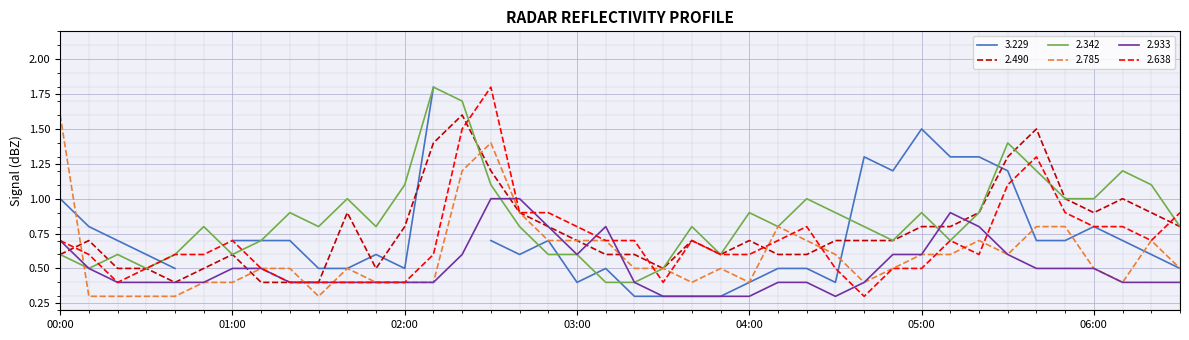

What is the minimum value for 2.785?

0.3